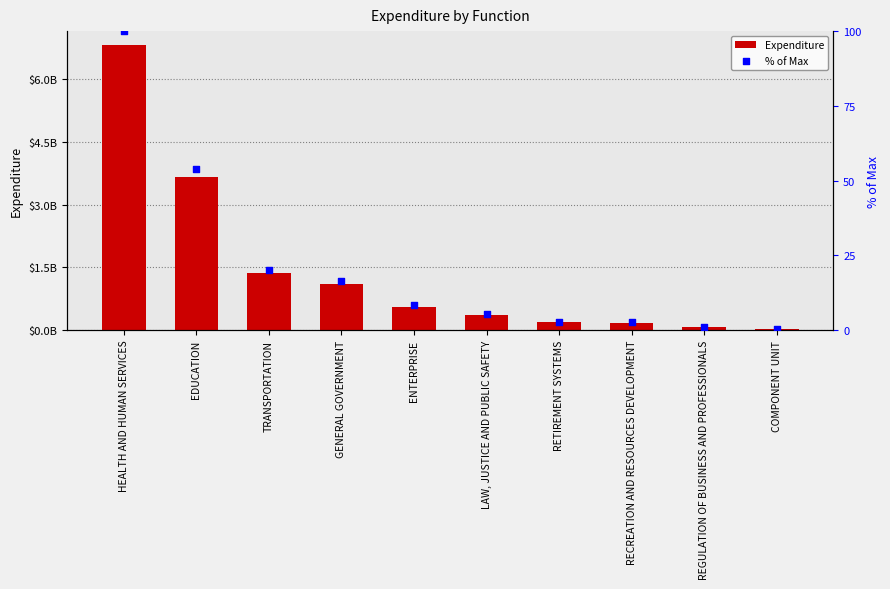

Which series has the largest total across all categories?

Expenditure